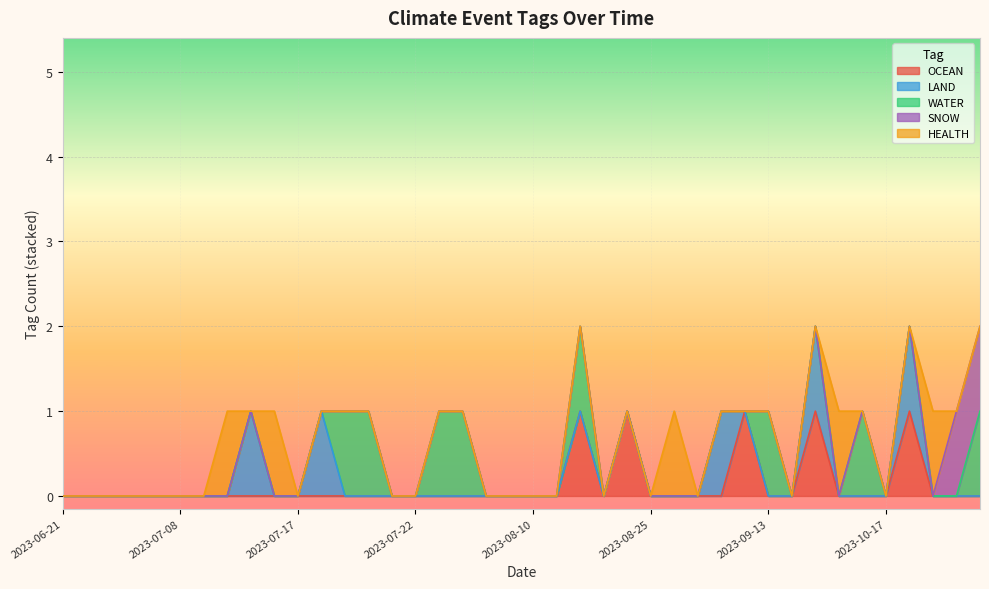

How many data points in HEALTH are above 0?

5